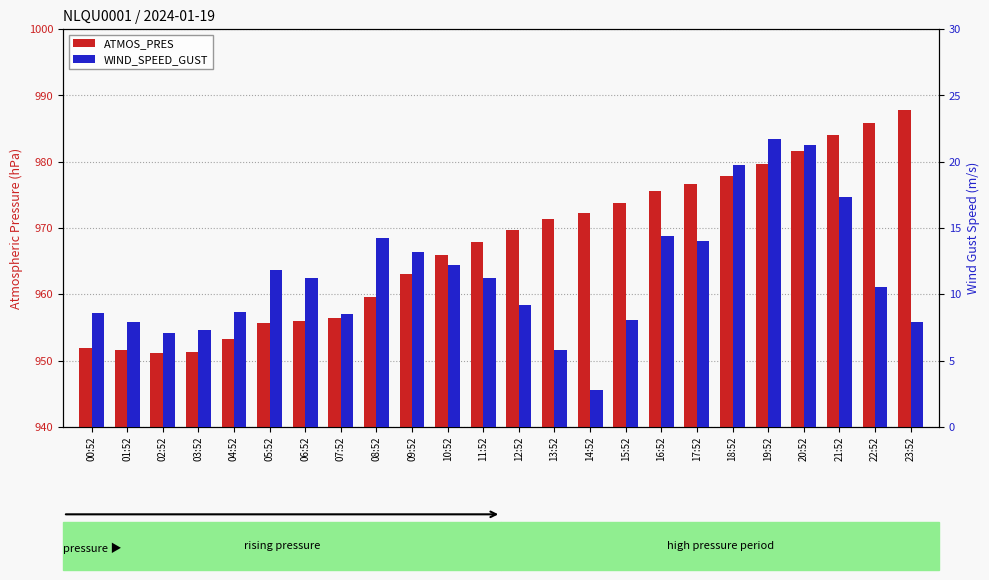

List the series in order of their overall mean, lowest first.

WIND_SPEED_GUST, ATMOS_PRES